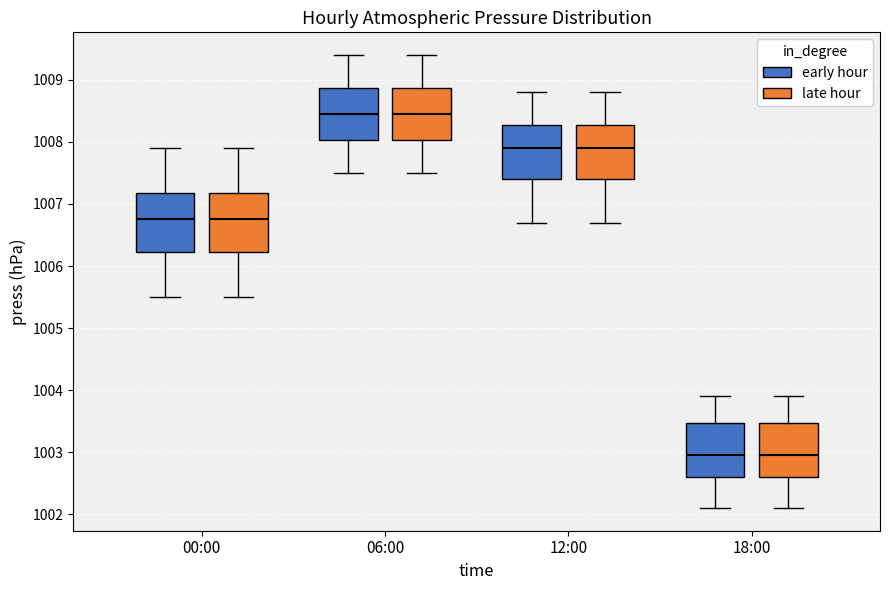

Reading left to right, transcribe this box plot: for each box, give where its median line is, the range the box spans, and where its two whiskers end, as read against the y-axis. The values are not printed on the chart, so give them approximately, as read against the axis.

00:00 (early hour): median 1006.8, box 1006.2 to 1007.2, whiskers 1005.5 to 1007.9
00:00 (late hour): median 1006.8, box 1006.2 to 1007.2, whiskers 1005.5 to 1007.9
06:00 (early hour): median 1008.5, box 1008.0 to 1008.9, whiskers 1007.5 to 1009.4
06:00 (late hour): median 1008.5, box 1008.0 to 1008.9, whiskers 1007.5 to 1009.4
12:00 (early hour): median 1007.9, box 1007.4 to 1008.3, whiskers 1006.7 to 1008.8
12:00 (late hour): median 1007.9, box 1007.4 to 1008.3, whiskers 1006.7 to 1008.8
18:00 (early hour): median 1003.0, box 1002.6 to 1003.5, whiskers 1002.1 to 1003.9
18:00 (late hour): median 1003.0, box 1002.6 to 1003.5, whiskers 1002.1 to 1003.9